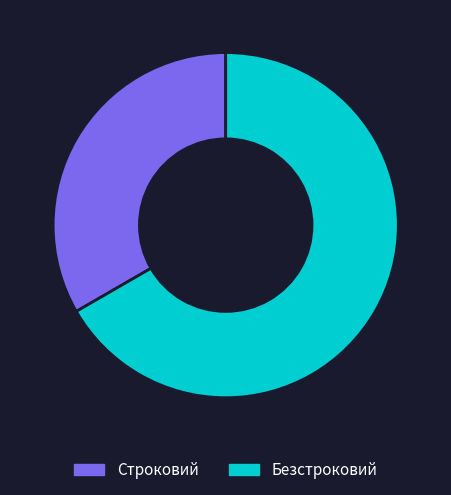

Do Безстроковий and Строковий together represent more than half of the pie?

Yes